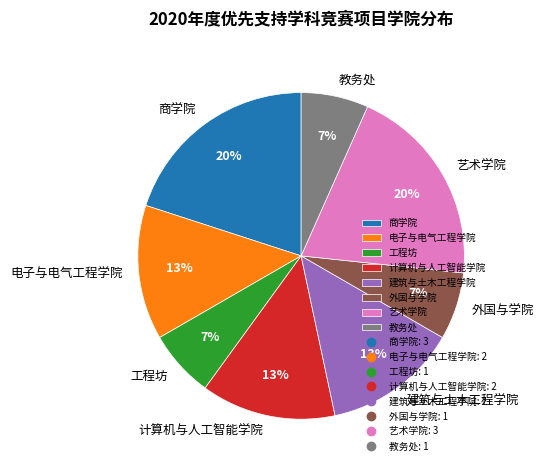

Combined, do 商学院 and 外国与学院 account for over 50%?

No